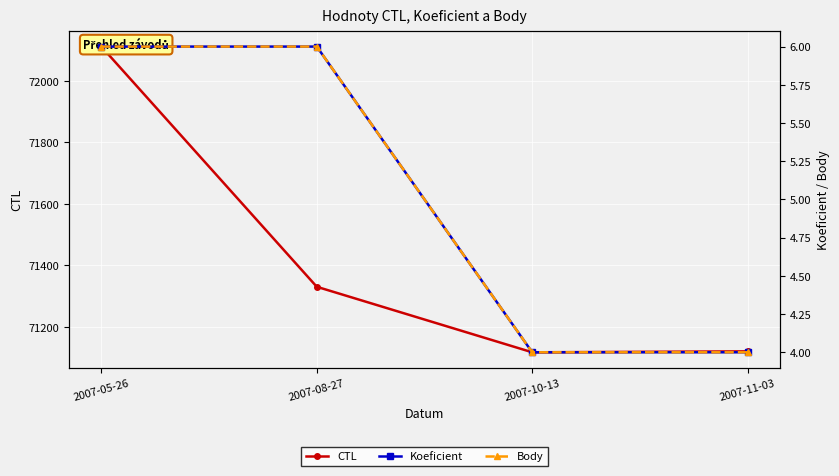

The value of CTL at 2007-05-26 is 49163. True or false?

False